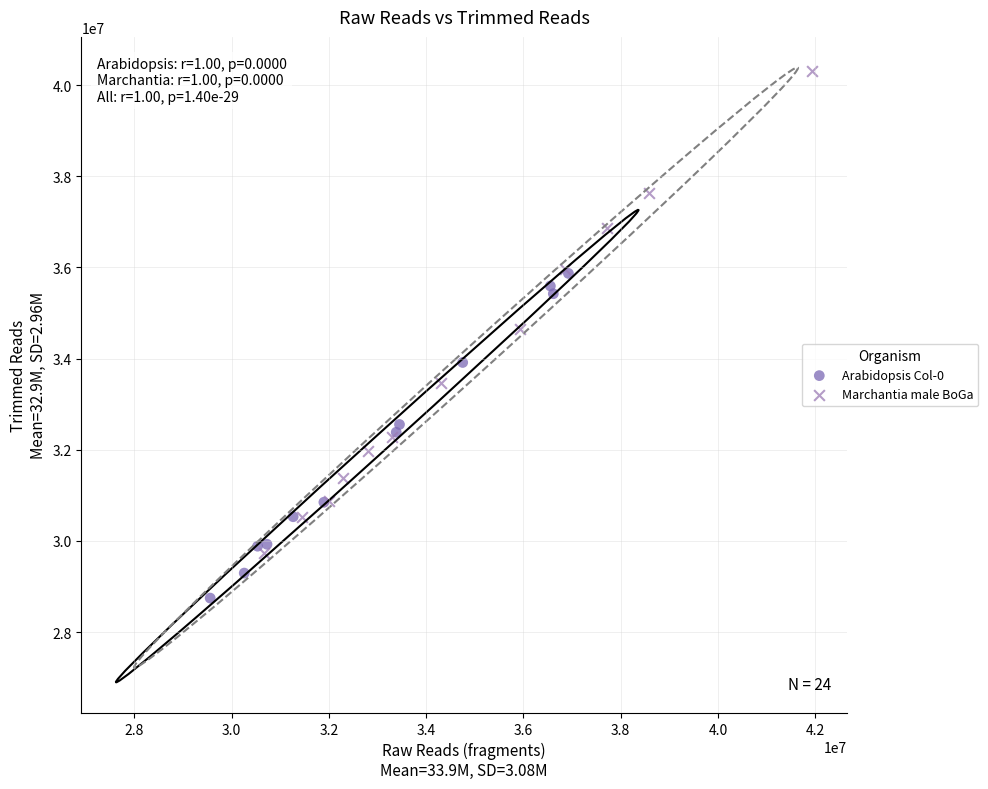

Which series contains the highest Y value?

Marchantia male BoGa